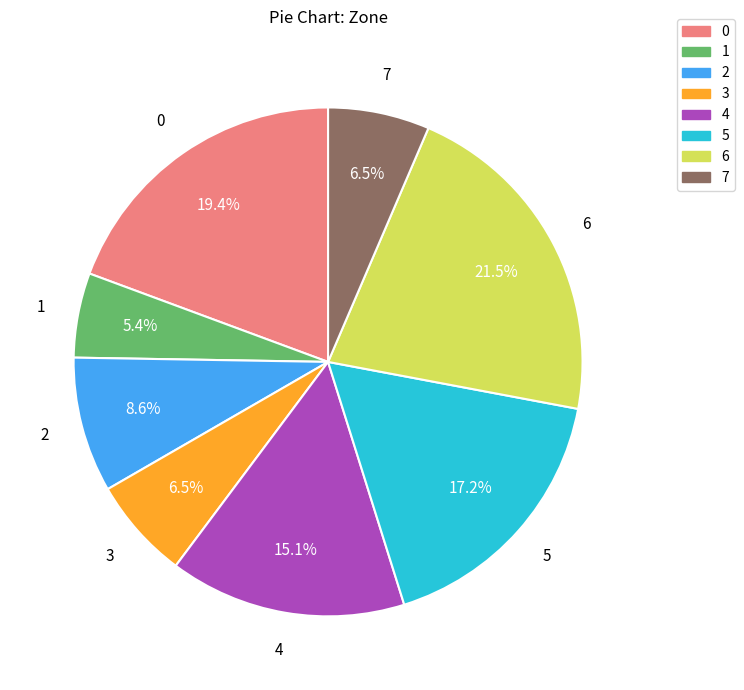

Is 7 the majority of the pie?

No